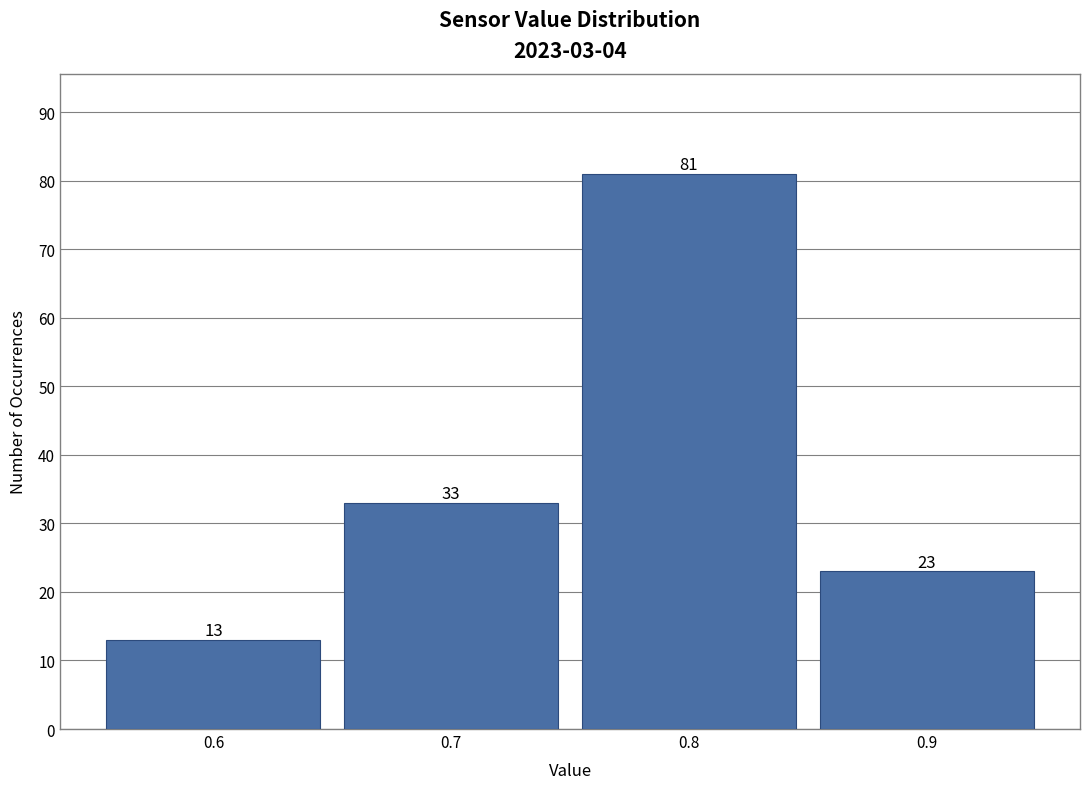

Reading left to right, transcribe all the data shown in this chart.

0.6=13	0.7=33	0.8=81	0.9=23